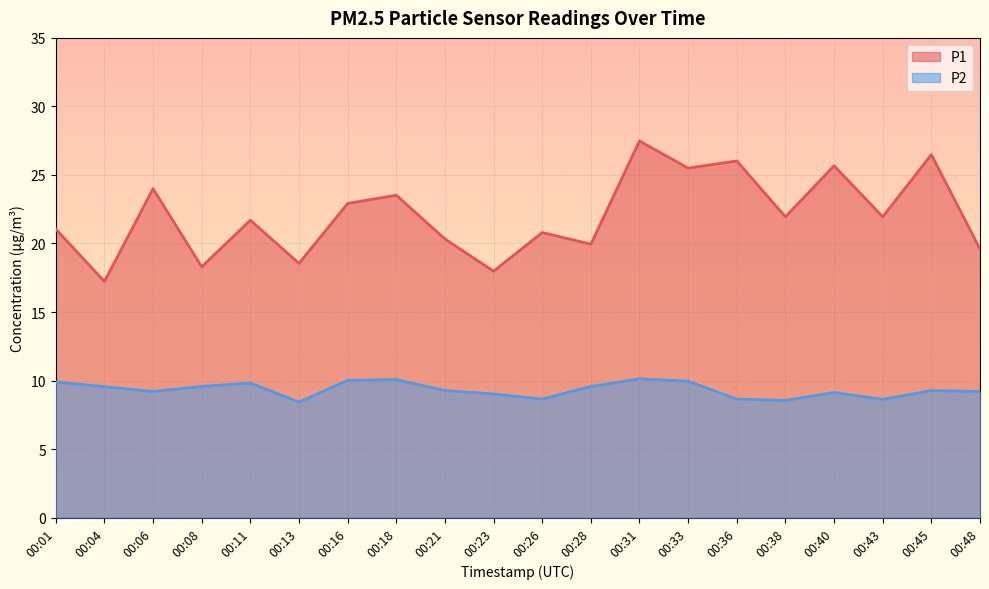

The value of P2 at 00:21 is 14.8. True or false?

False